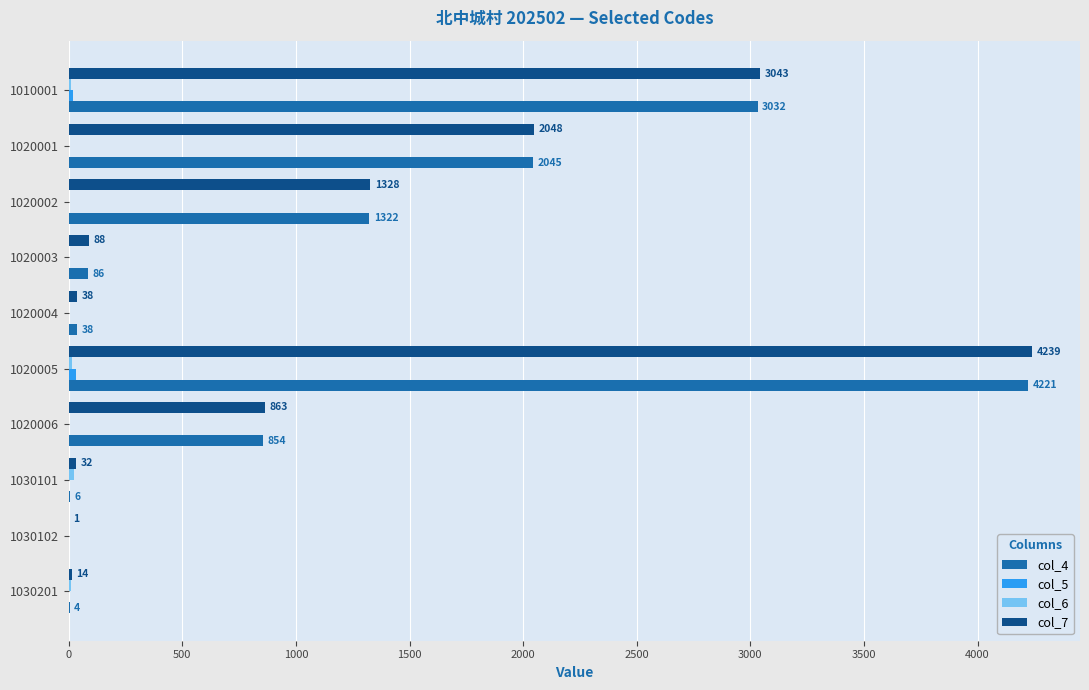

The col_4 series shows 3032 at 1010001. True or false?

True